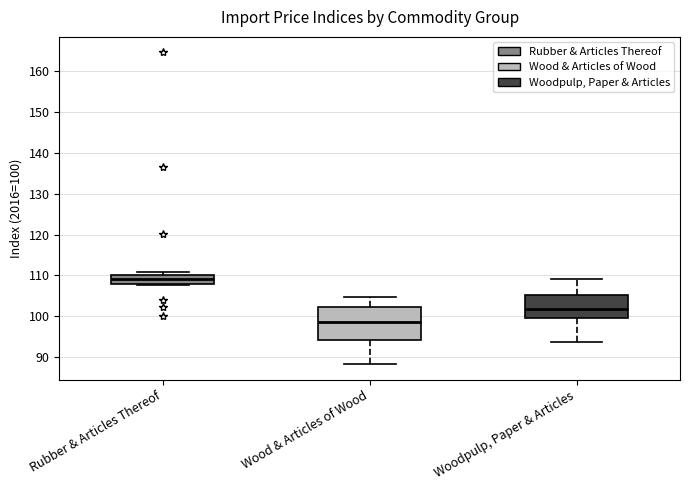

Reading left to right, read every box against the y-axis: the position of its median line, the range the box covers, and the ends of its whiskers. The values are not printed on the chart, so give them approximately, as read against the axis.

Rubber & Articles Thereof: median 109, box 108 to 110, whiskers 108 to 111
Wood & Articles of Wood: median 99, box 94 to 102, whiskers 88 to 105
Woodpulp, Paper & Articles: median 102, box 100 to 105, whiskers 94 to 109